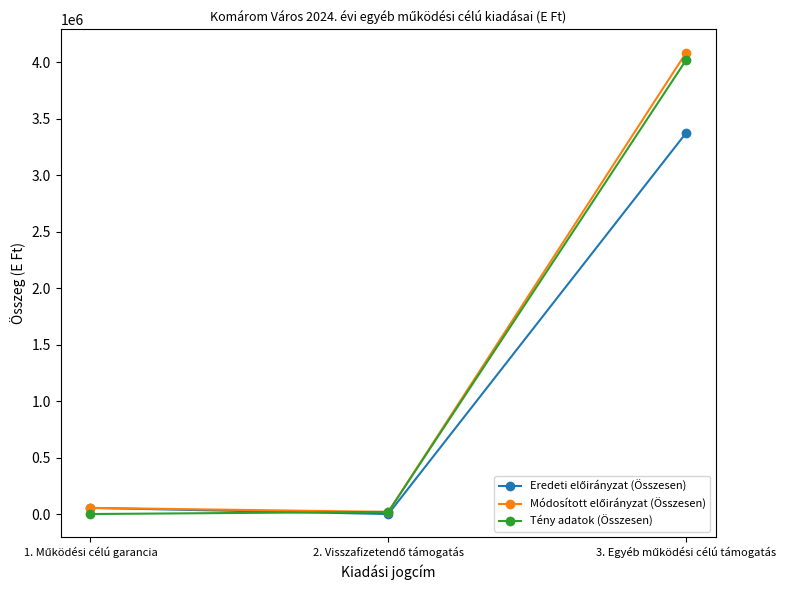

What is the maximum value shown in the chart?

4084743